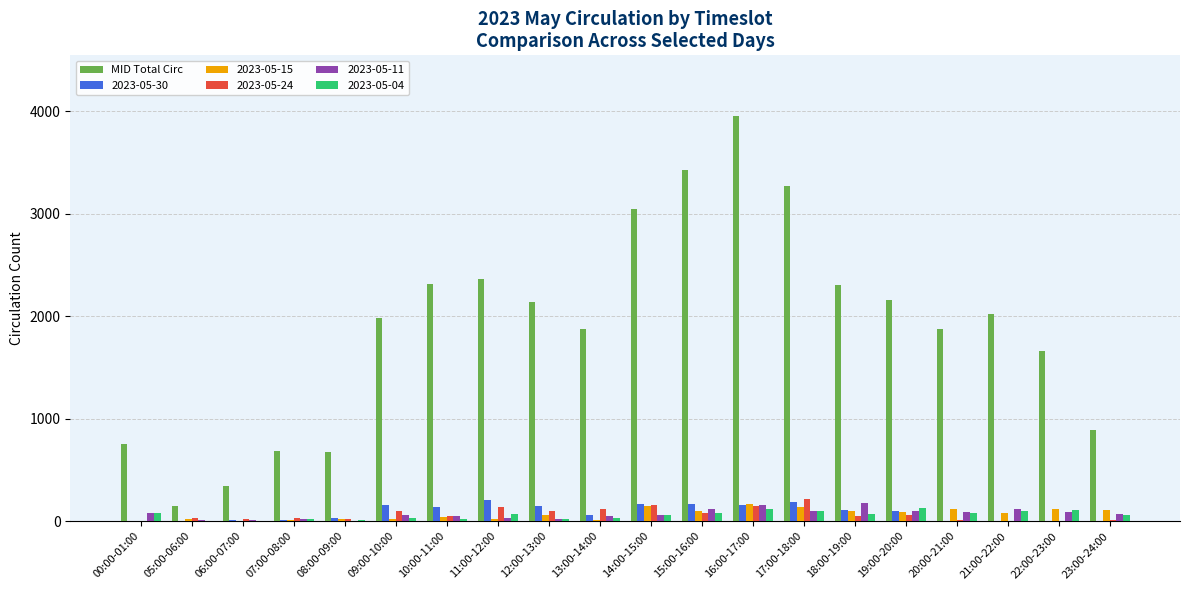

Between 00:00-01:00 and 12:00-13:00, which series saw the biggest shift?

MID Total Circ